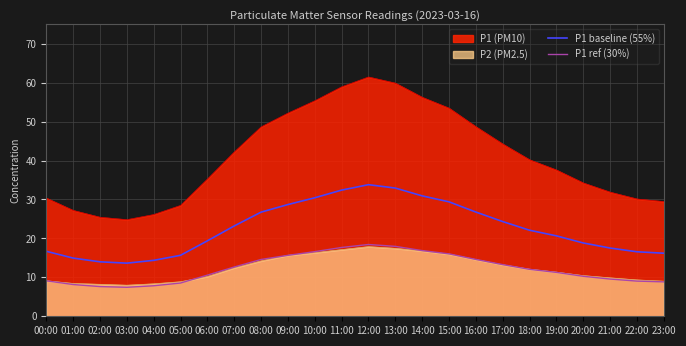

Which series has the largest total across all categories?

P1 (PM10)